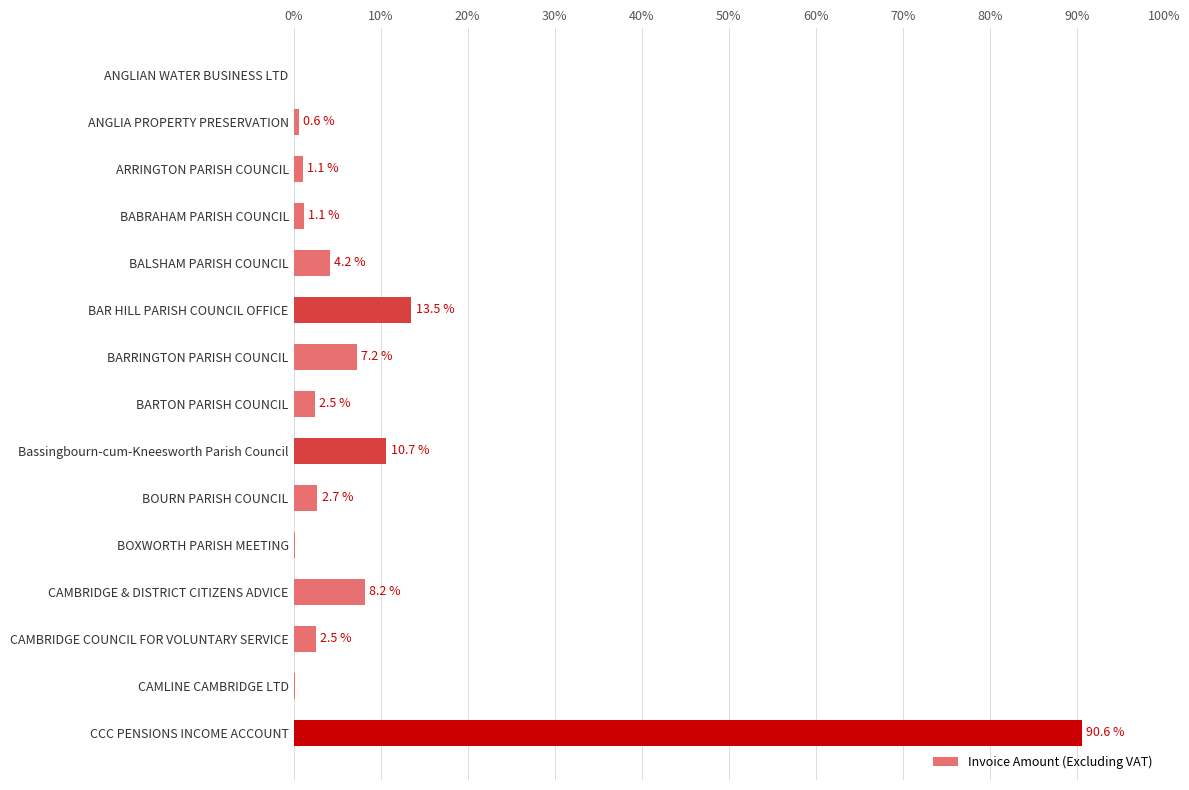

Count the number of values greater than 2.

9